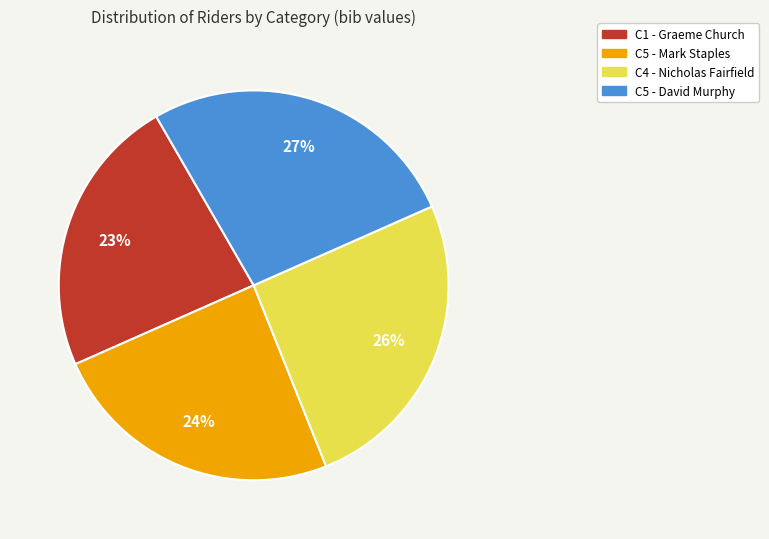

Is there a majority slice in this chart?

No